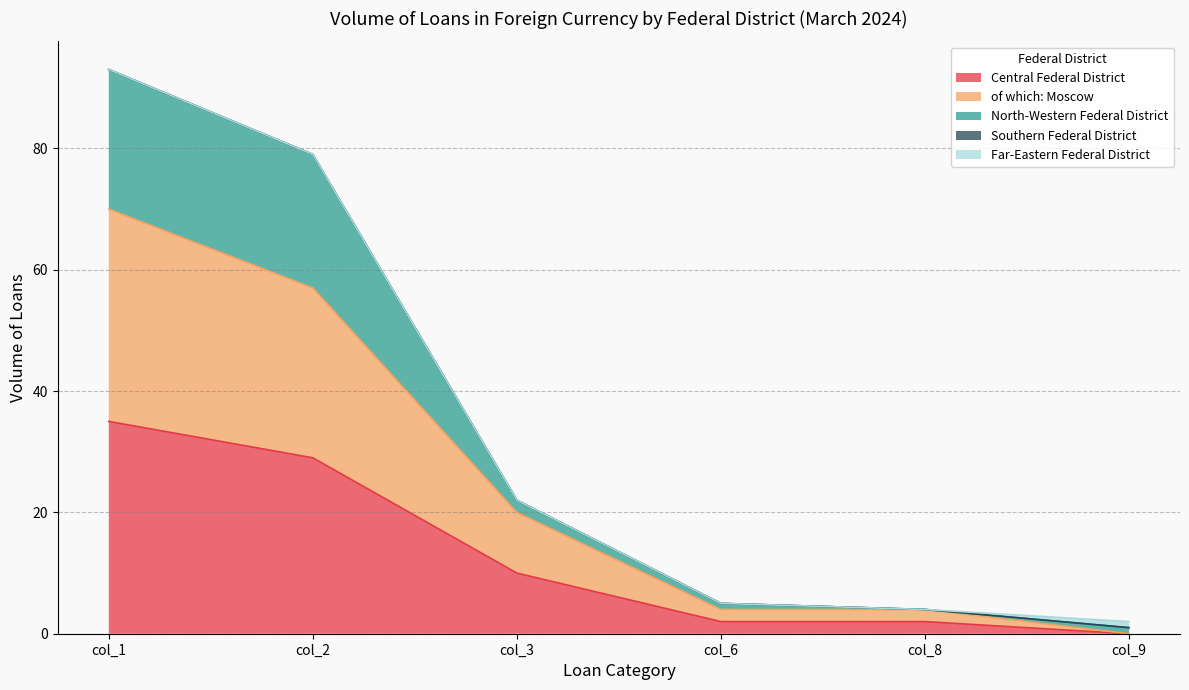

At which label does Central Federal District reach its peak?

col_1